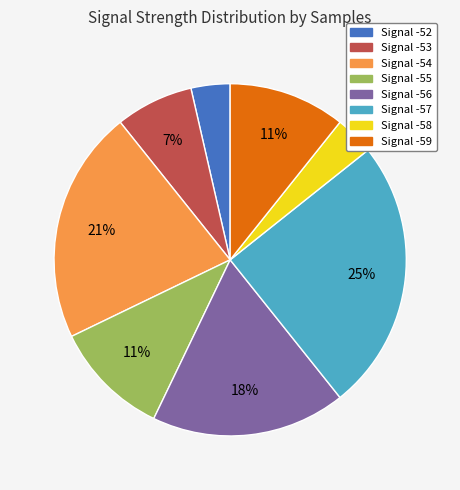

To the nearest percent, what is the difference between the largest and smallest slice percentages?

21%